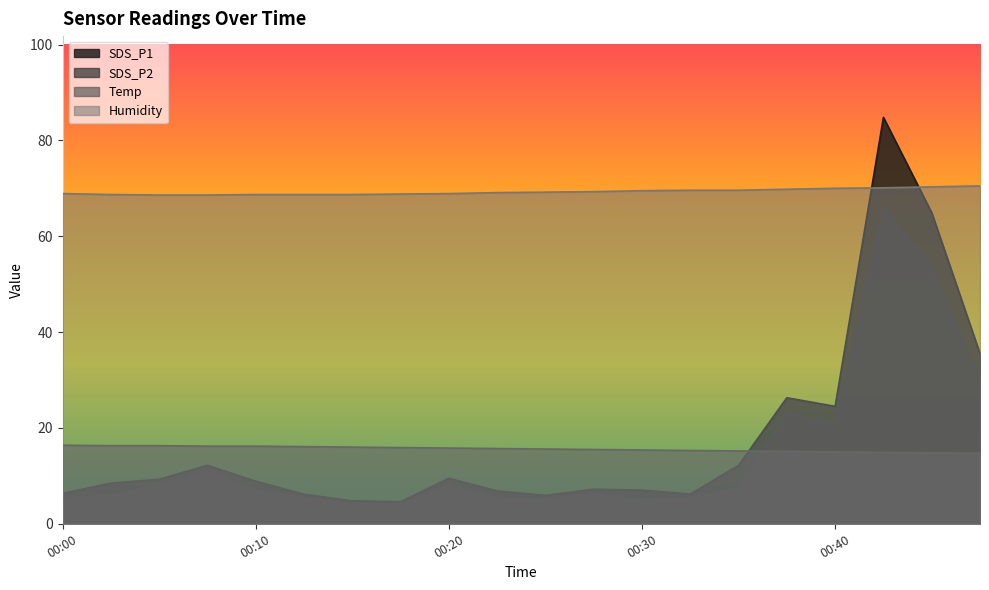

What are all the series names shown in the legend?

SDS_P1, SDS_P2, Temp, Humidity